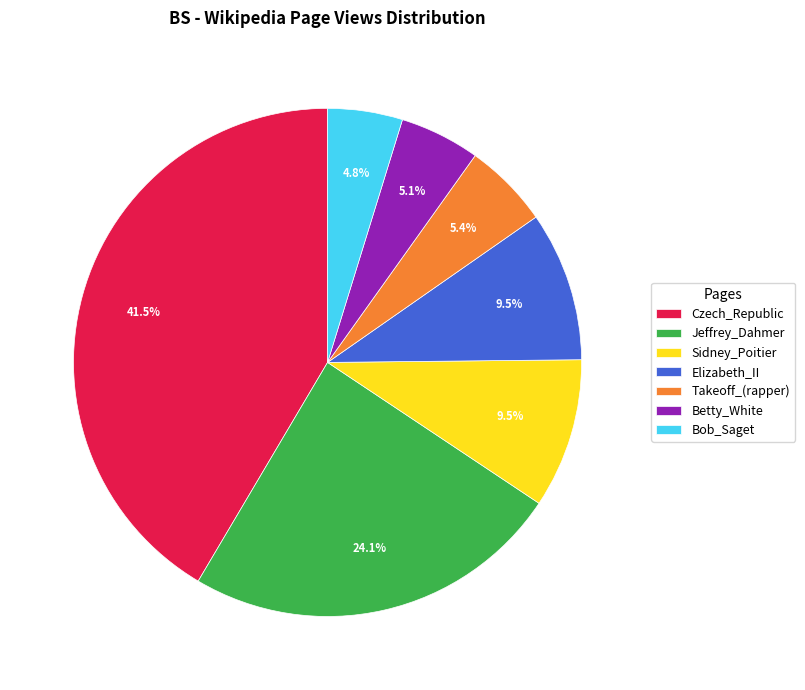

What percentage is NOT represented by Jeffrey_Dahmer?

75.9%